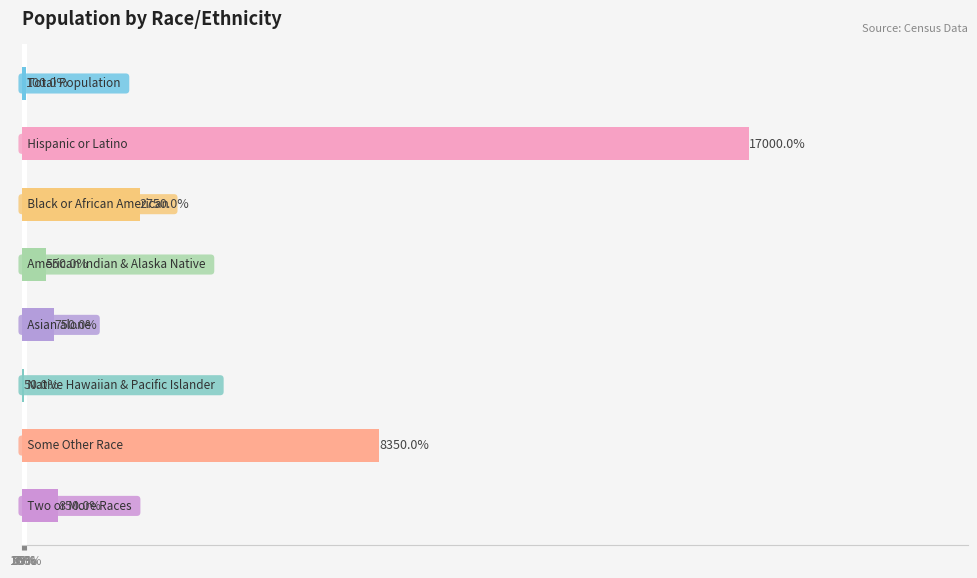

What is the sum of all values?

30400